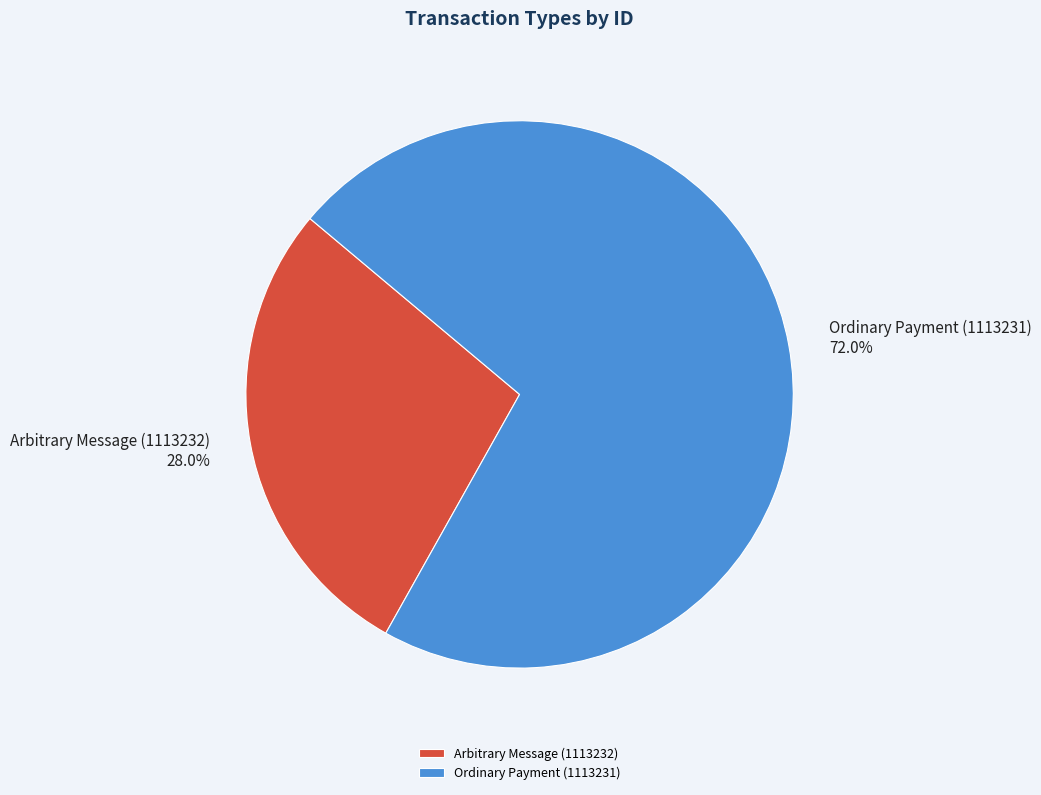

How many slices are in this pie chart?

2